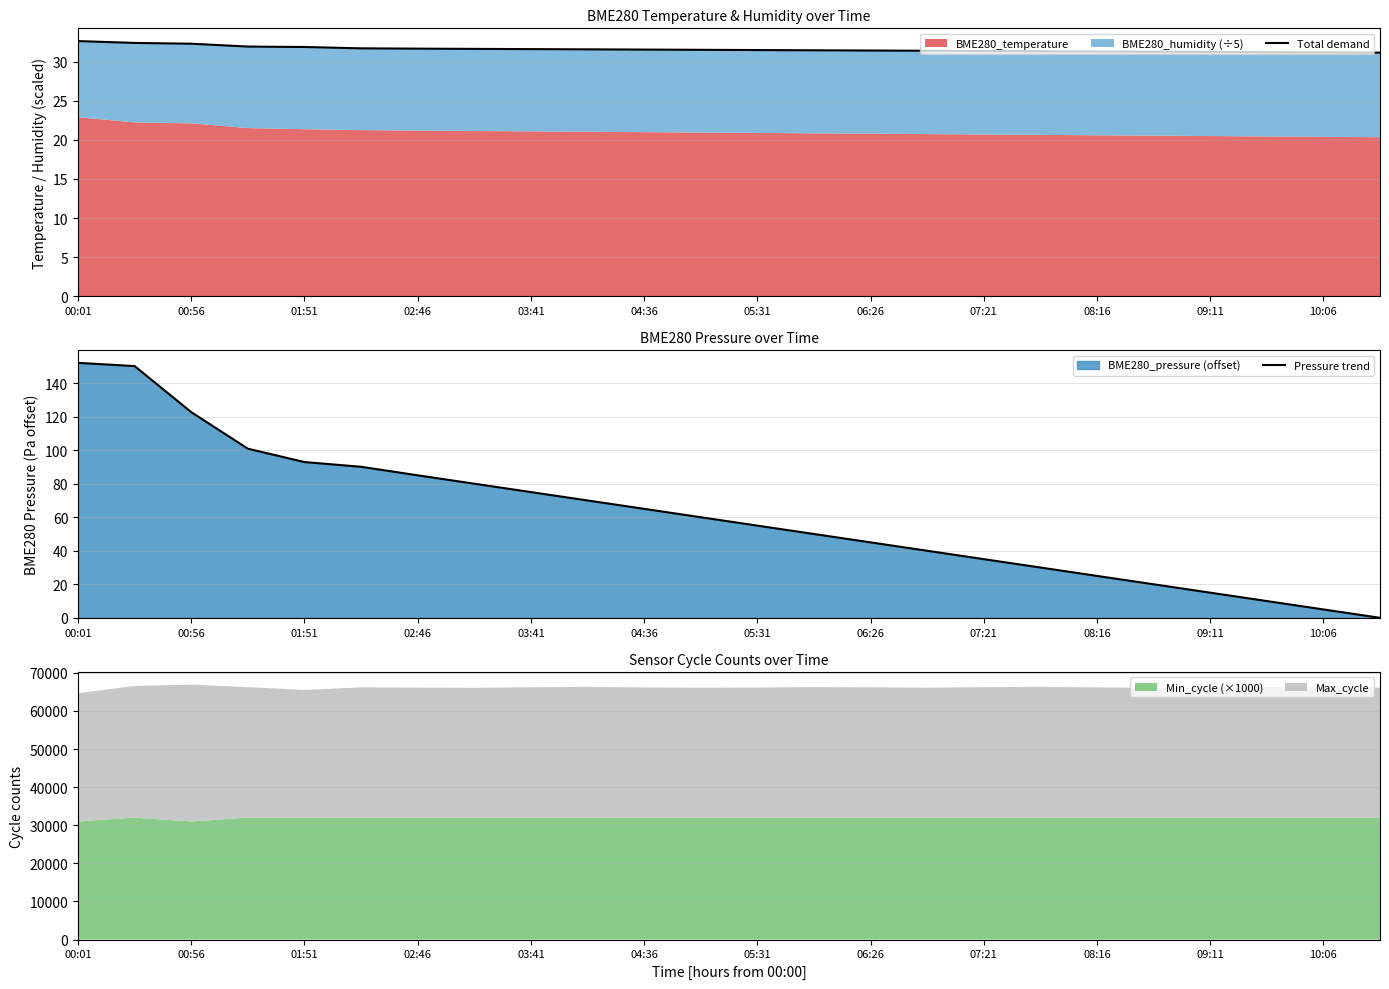

What is the difference between the maximum and minimum values in the Total demand series?

1.5